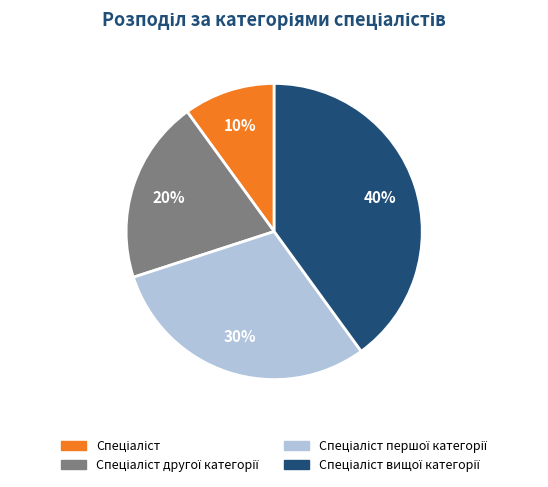

Is there any slice that represents more than half of the pie?

No